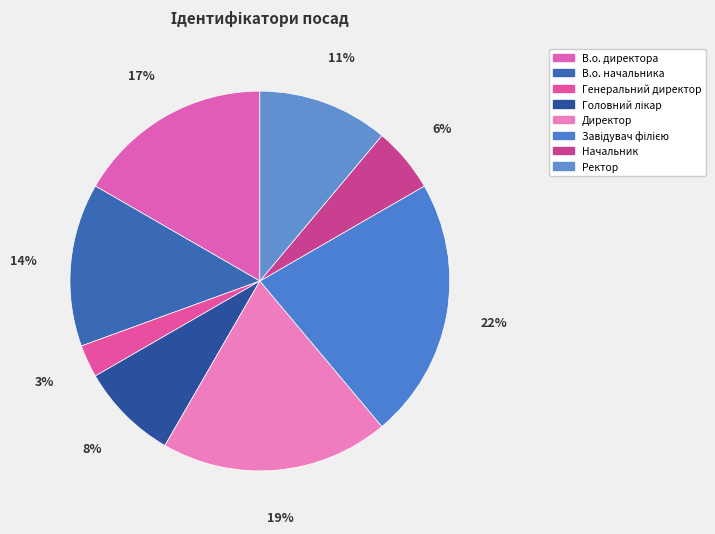

To the nearest percent, what is the difference between the largest and smallest slice percentages?

19%